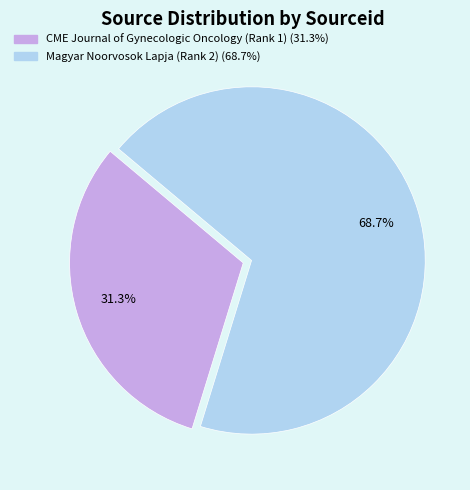

Is the sum of CME Journal of Gynecologic Oncology (Rank 1) and Magyar Noorvosok Lapja (Rank 2) greater than half?

Yes